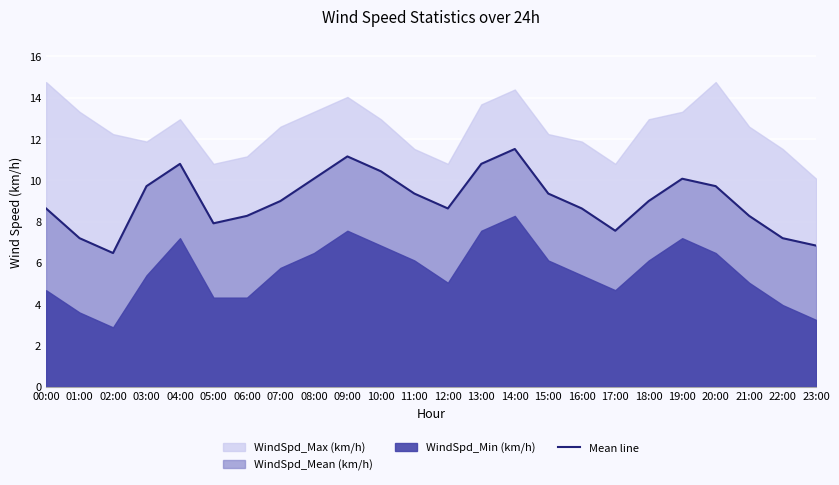

Reading right to left, list all the values displayed in this chart.

6.8	7.2	8.3	9.7	10.1	9.0	7.6	8.6	9.4	11.5	10.8	8.6	9.4	10.4	11.2	10.1	9.0	8.3	7.9	10.8	9.7	6.5	7.2	8.6